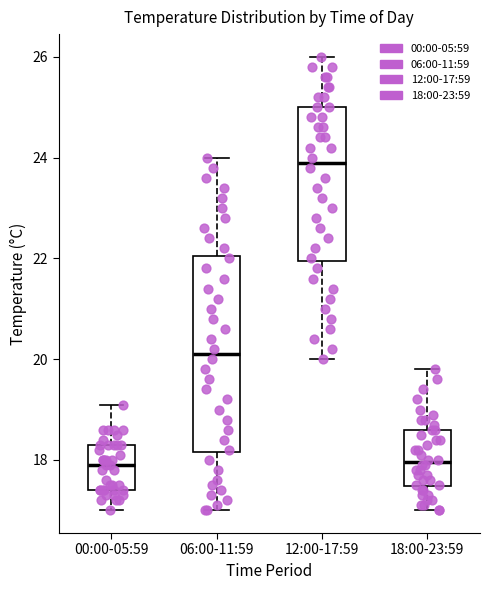

Which box's median line is the highest?

12:00-17:59